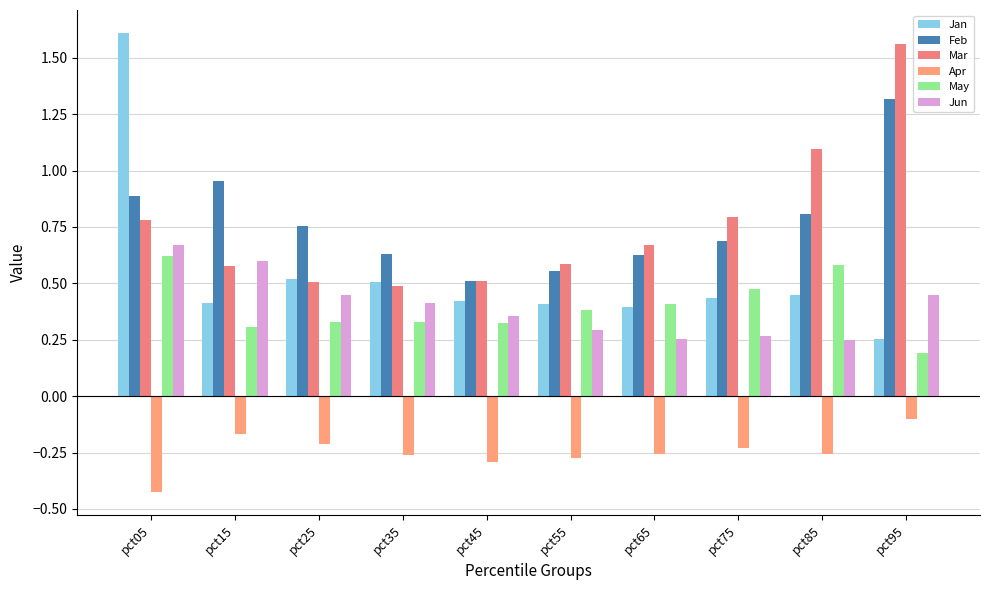

What is the total value across all series at pct45?

1.8